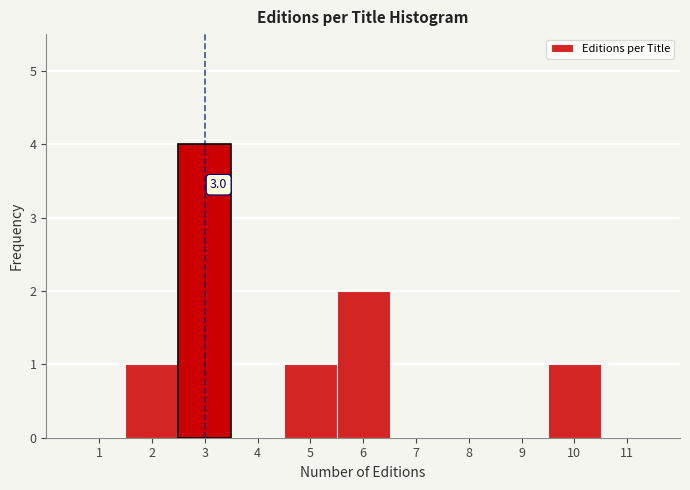

Over which range of the x-axis is the bar tallest?

2.5 to 3.5